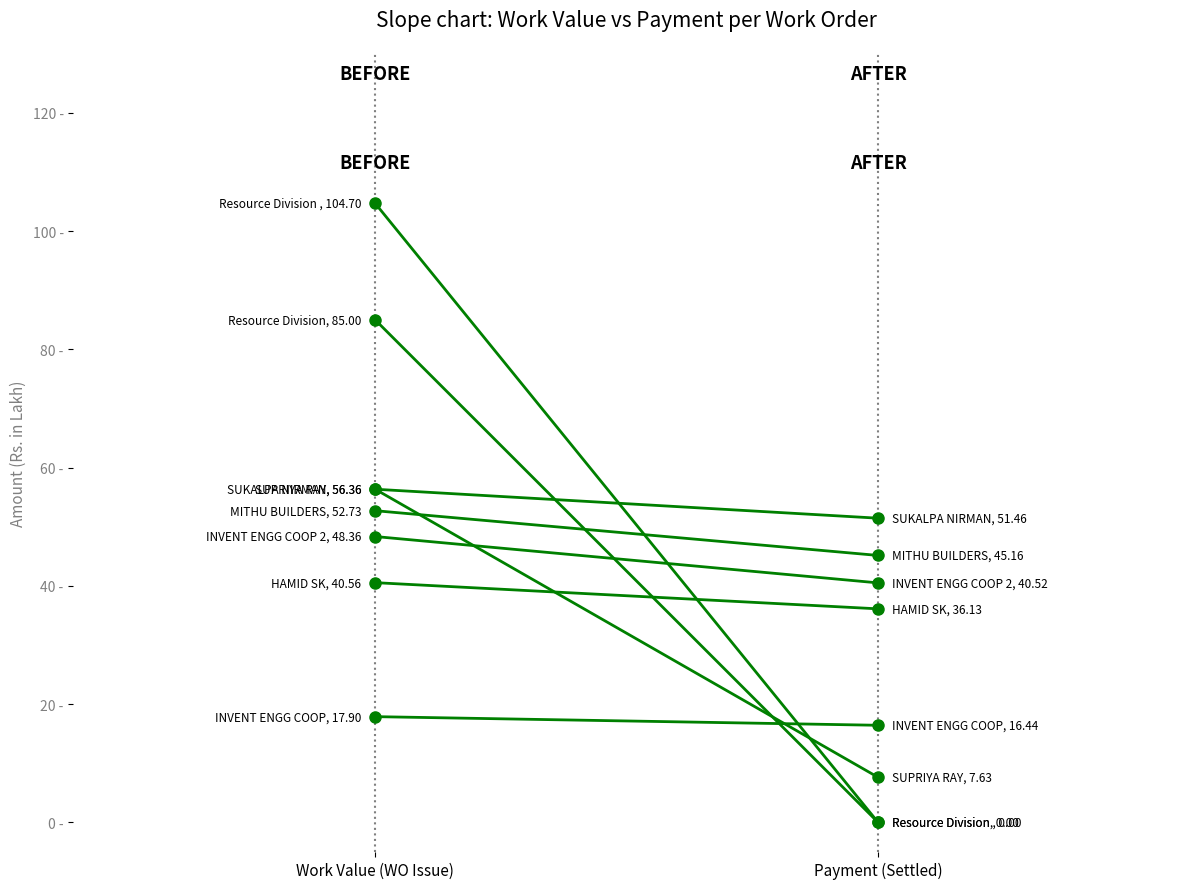

What is the average value of the Payment series?

24.7